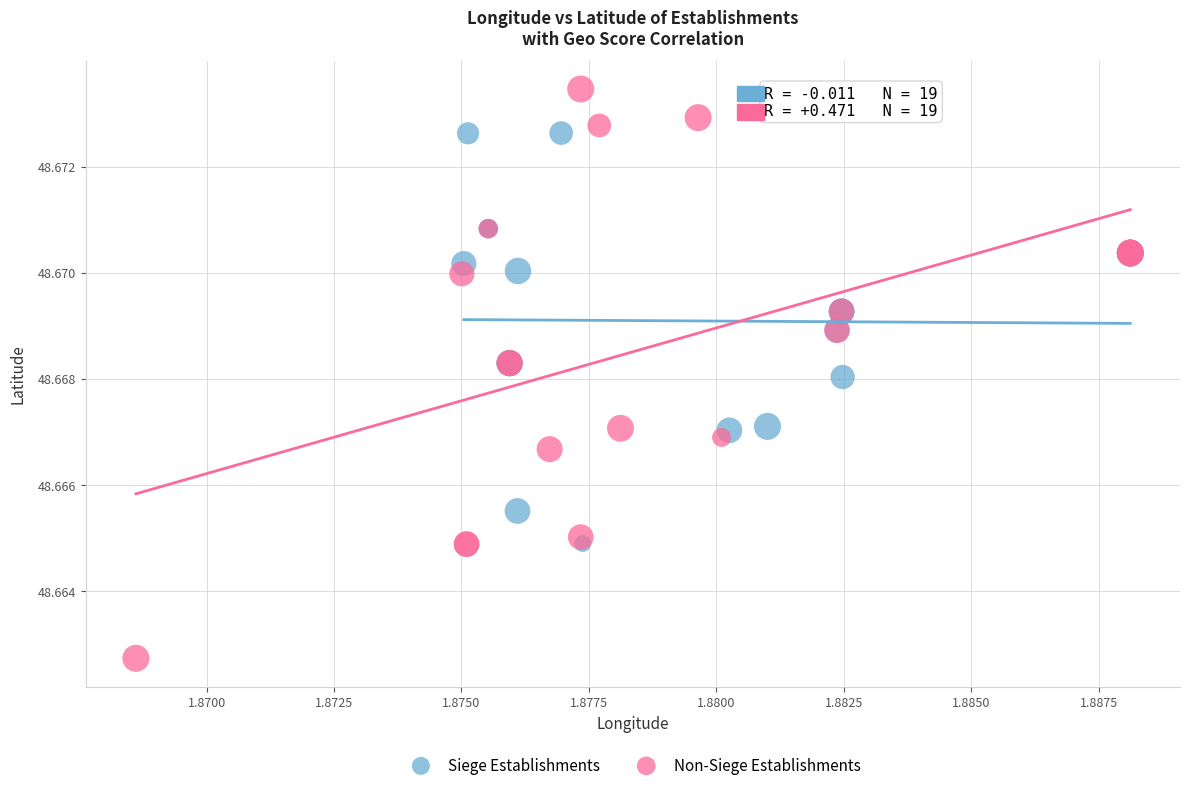

What are all the series names shown in the legend?

Siege Establishments, Non-Siege Establishments